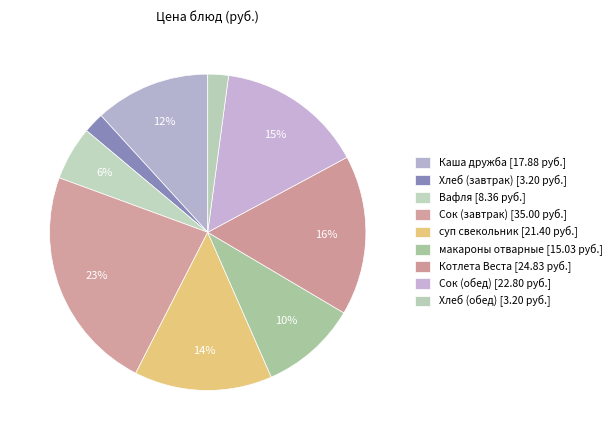

Rank the categories by value from lowest to highest.

Хлеб (завтрак), Хлеб (обед), Вафля, макароны отварные, Каша дружба, суп свекольник, Сок (обед), Котлета Веста, Сок (завтрак)